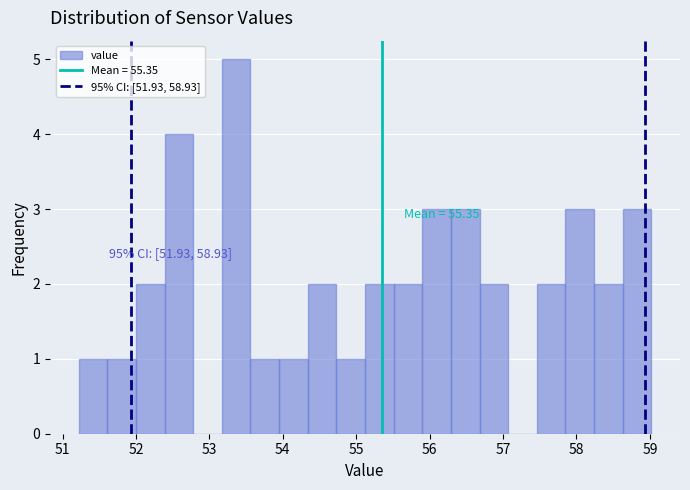

Read against the x-axis, roughly where is the centre of the tallest bar?

53.4